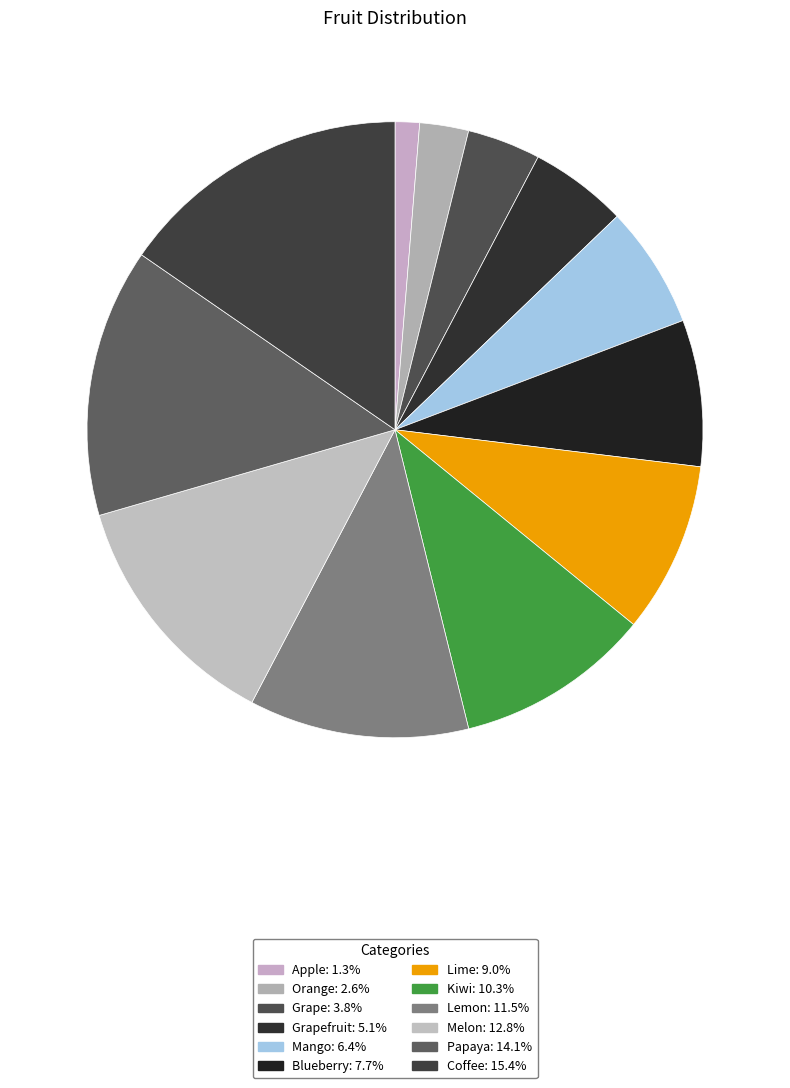

How many slices are in this pie chart?

12